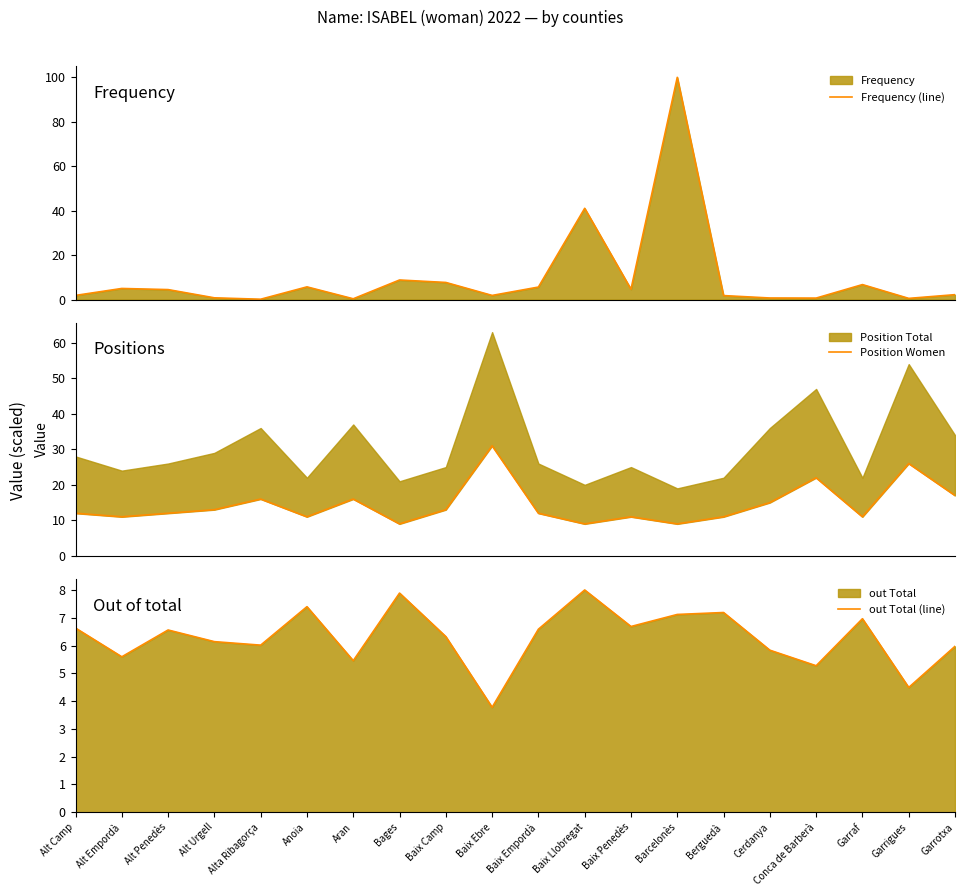

Rank the series at Baix Ebre from highest to lowest value.

Position Women, out Total (line), Frequency (line)